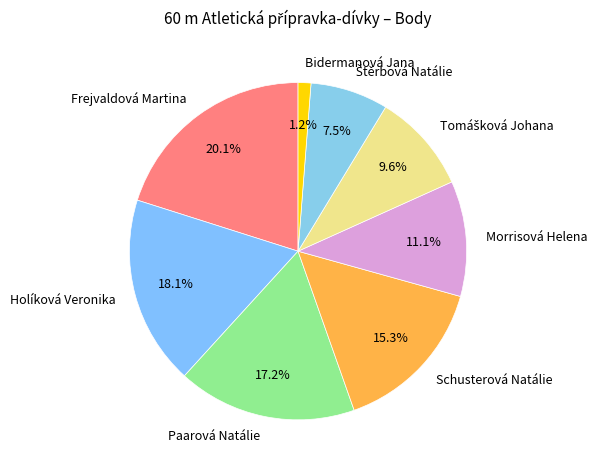

What is the ratio of the value at Holíková Veronika to the value at Frejvaldová Martina?

0.9